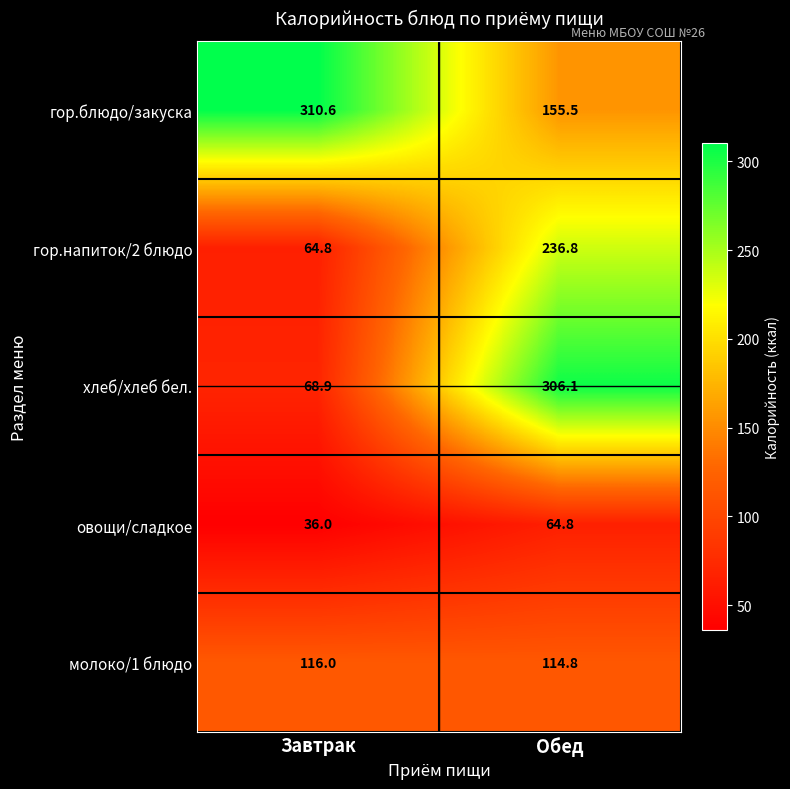

Reading left to right, extract all data points from this chart.

гор.блюдо/закуска: Завтрак=310.6	Обед=155.5
гор.напиток/2 блюдо: Завтрак=64.8	Обед=236.8
хлеб/хлеб бел.: Завтрак=68.9	Обед=306.1
овощи/сладкое: Завтрак=36.0	Обед=64.8
молоко/1 блюдо: Завтрак=116.0	Обед=114.8